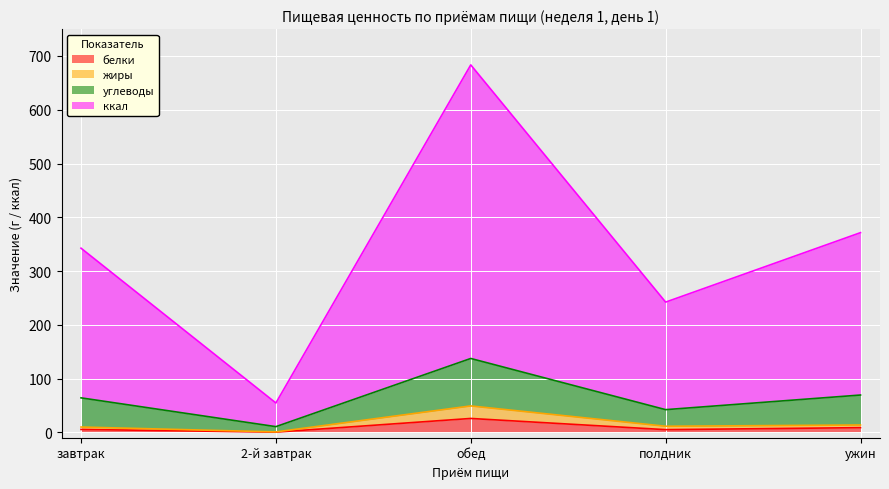

What is the total value across all series at обед?

683.4